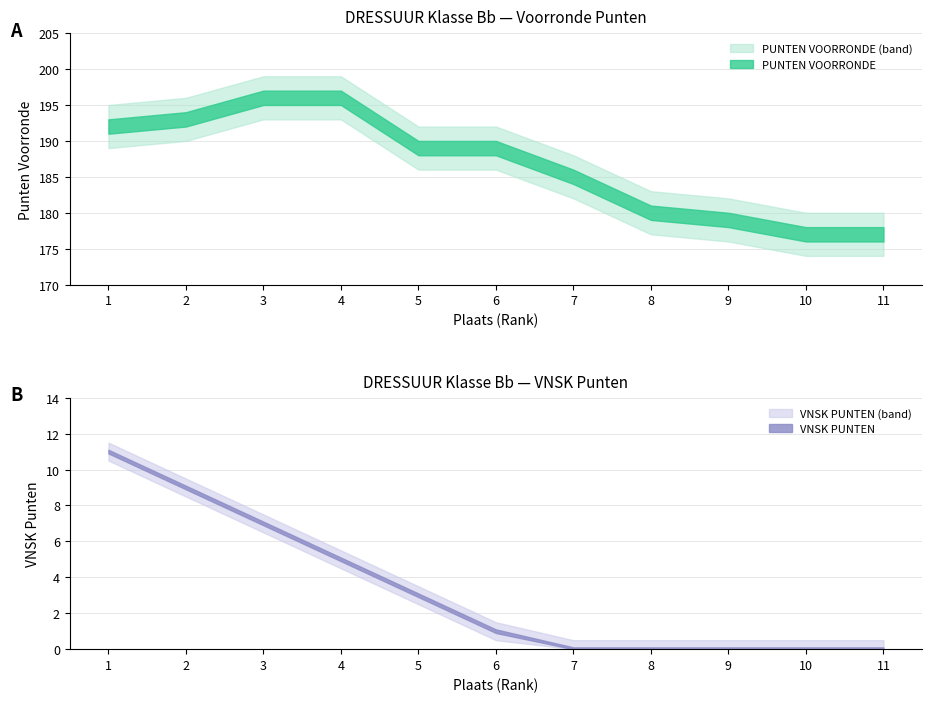

True or false: PUNTEN VOORRONDE and VNSK PUNTEN cross at least once.

False